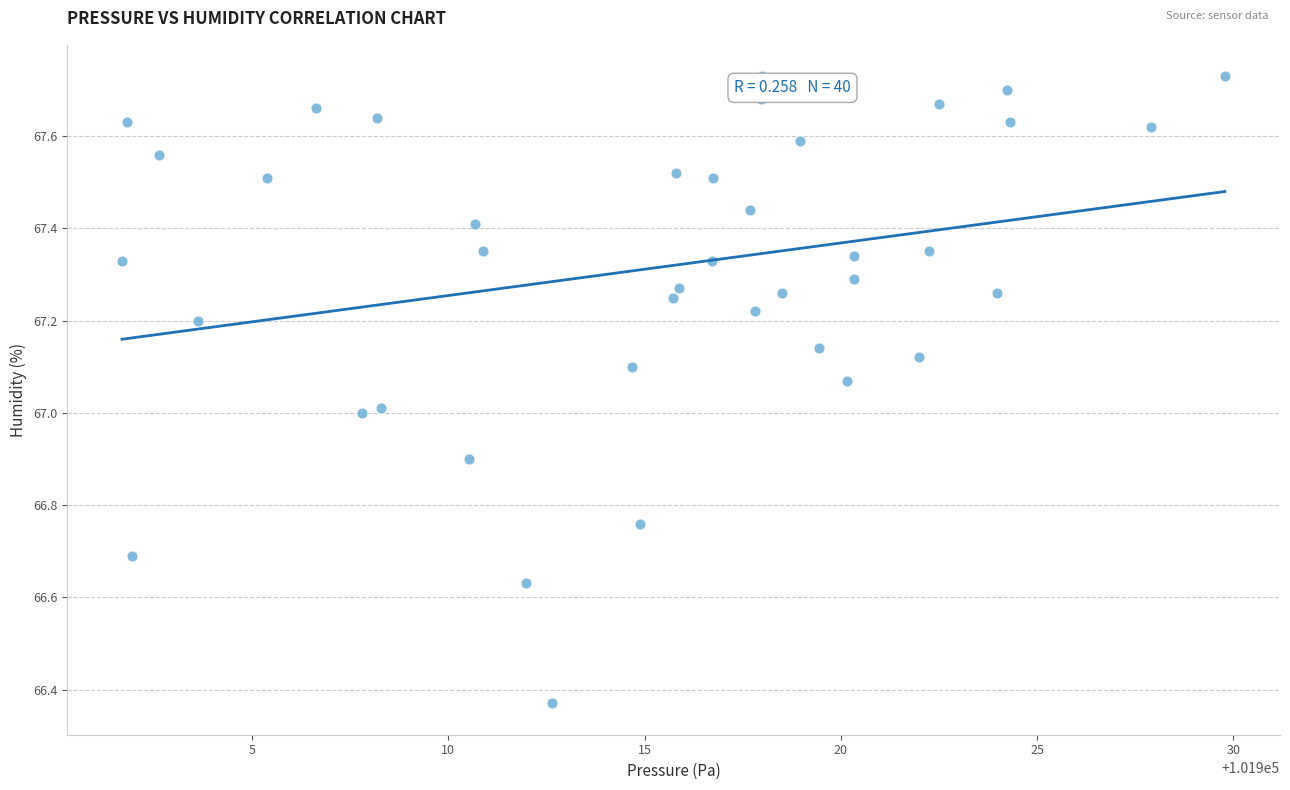

What is the range of Y values (max minus min)?

1.4